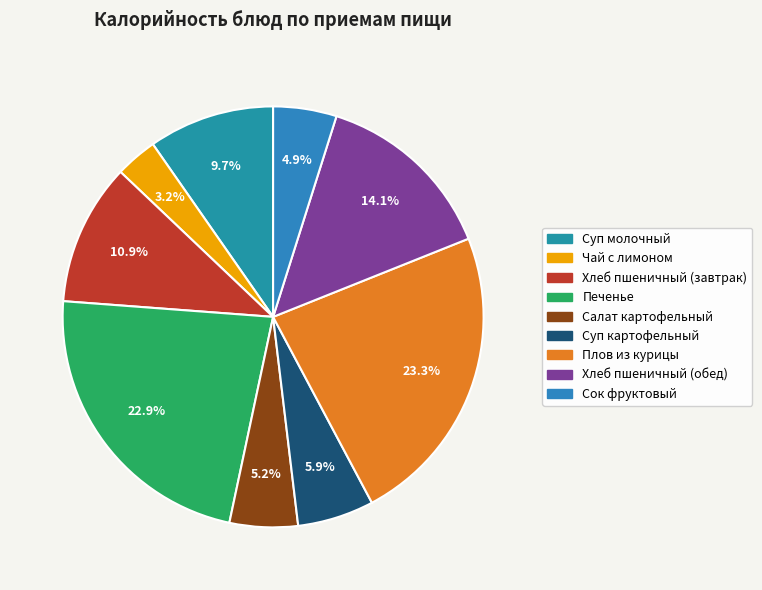

To the nearest percent, what is the average slice percentage?

11%